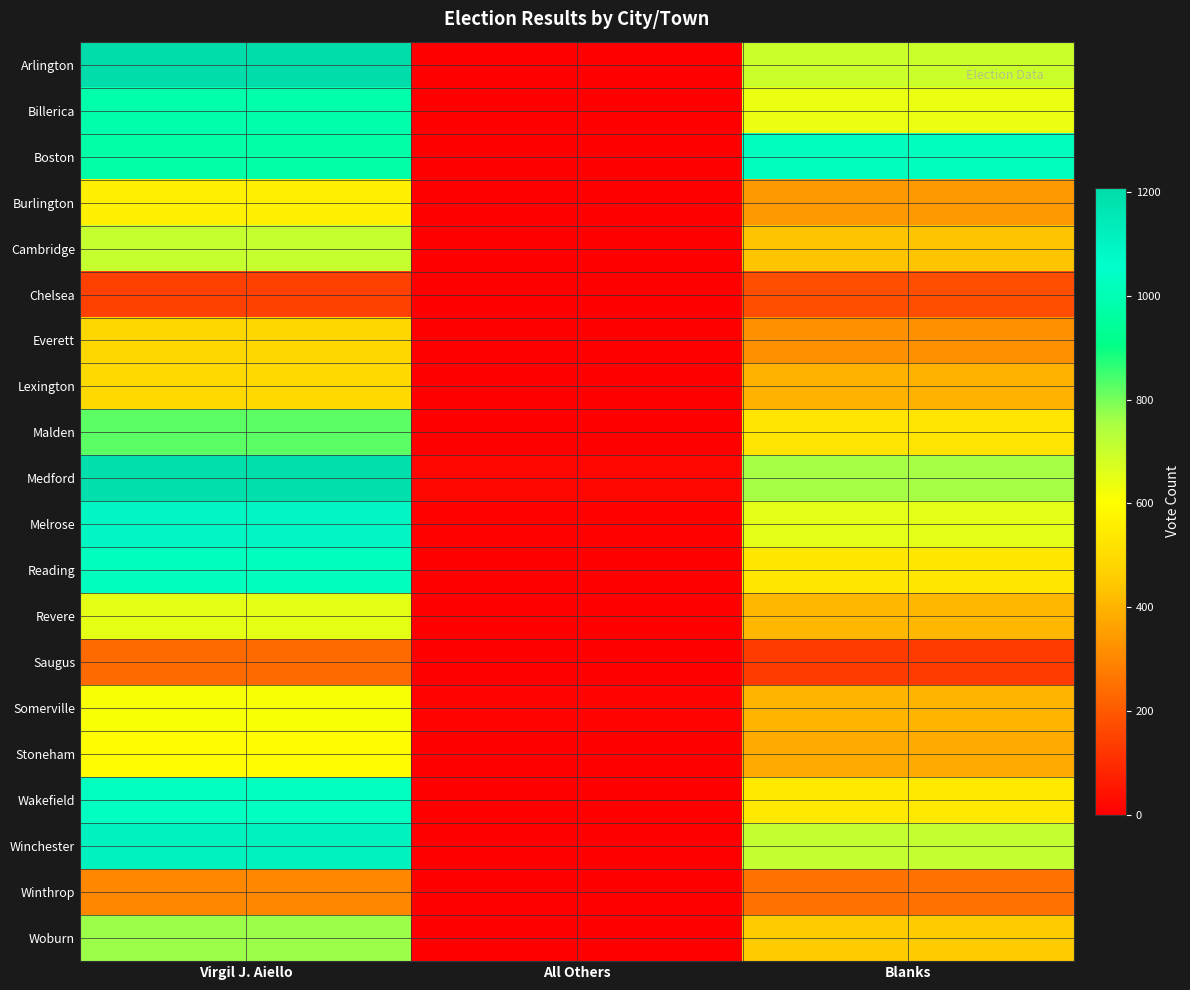

What is the spread (max minus min) of values at Blanks?

889